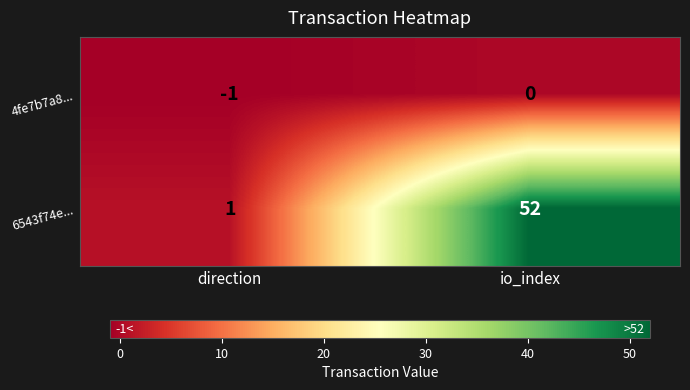

Reading left to right, transcribe all the data shown in this chart.

4fe7b7a8...: direction=-1	io_index=0
6543f74e...: direction=1	io_index=52